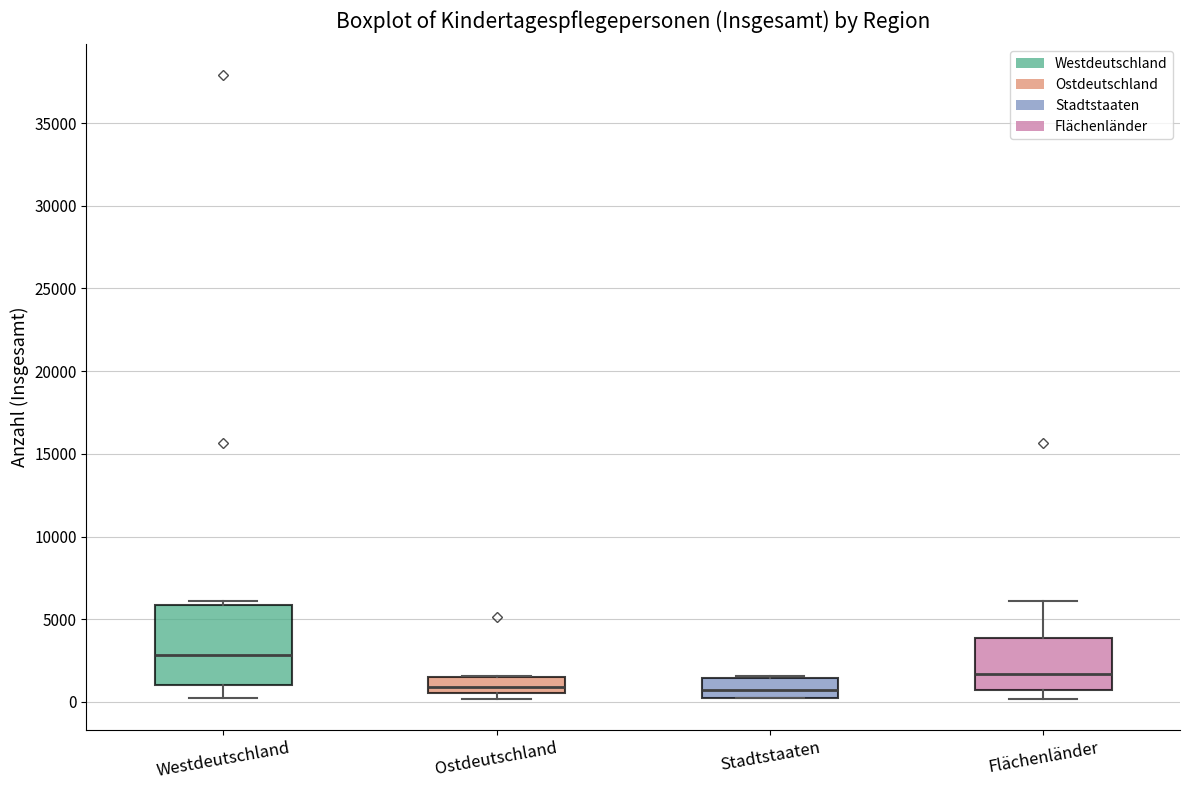

Reading left to right, transcribe this box plot: for each box, give where its median line is, the range the box spans, and where its two whiskers end, as read against the y-axis. The values are not printed on the chart, so give them approximately, as read against the axis.

Westdeutschland: median 3000, box 1000 to 6000, whiskers 0 to 6000 (just above the box's upper edge)
Ostdeutschland: median 1000, box 500 to 1500, whiskers 0 to 1500
Stadtstaaten: median 500 (inside the box), box 500 to 1500, whiskers 0 to 1500 (just above the box's upper edge)
Flächenländer: median 1500, box 500 to 4000, whiskers 0 to 6000